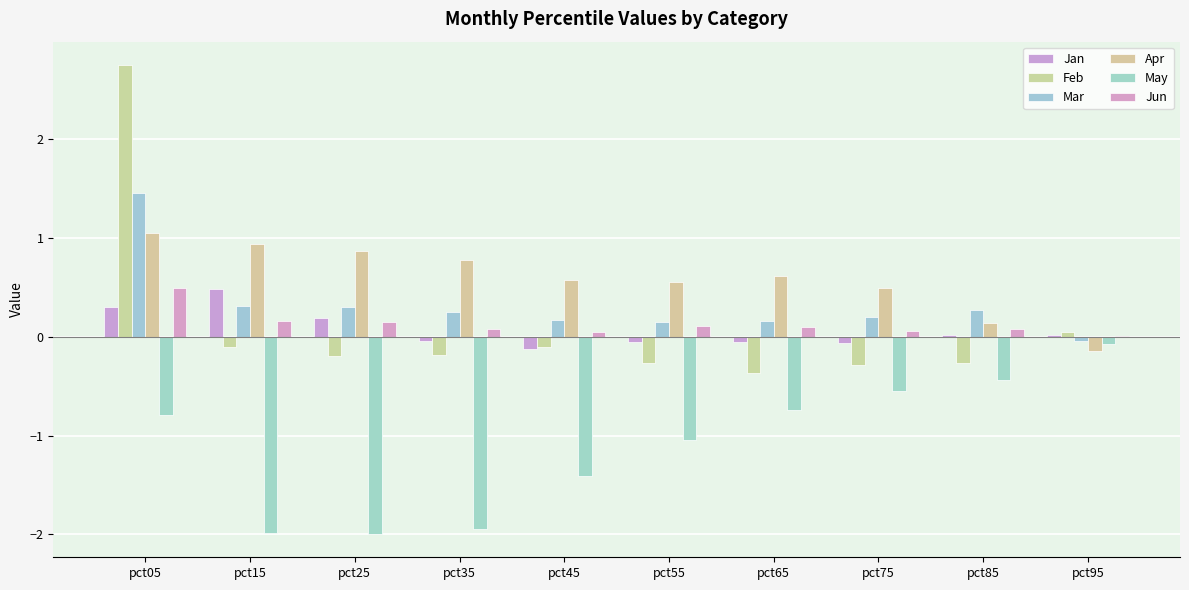

At which category is the sum across all series the highest?

pct05